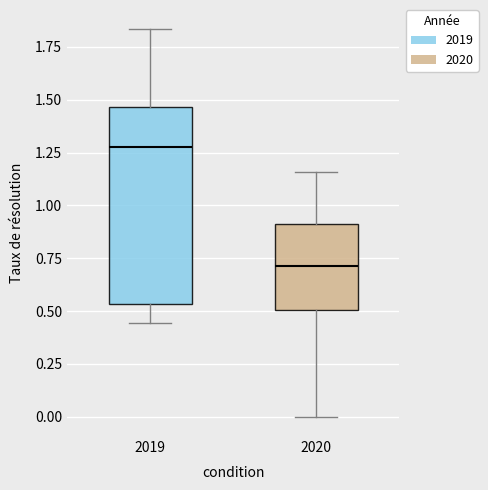

Which box's median line is the highest?

2019